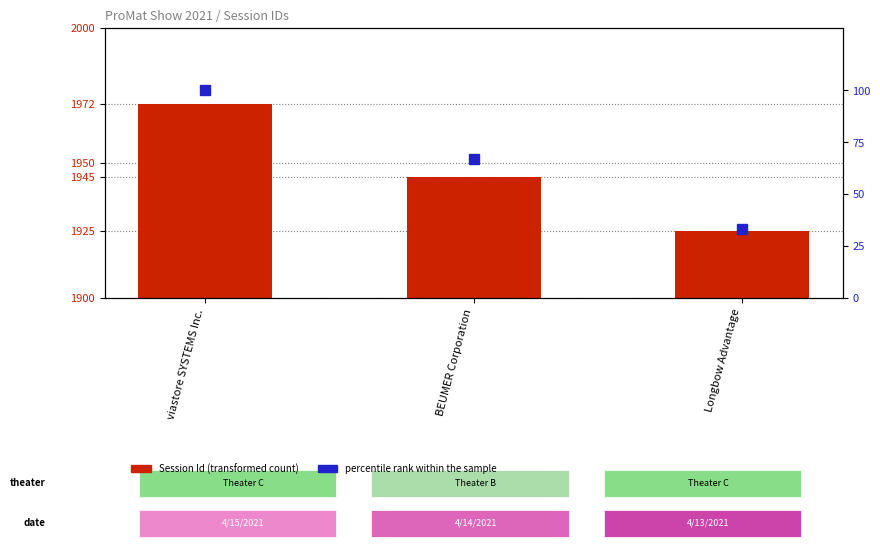

Which category has the highest value in the Session Id series?

viastore SYSTEMS Inc.